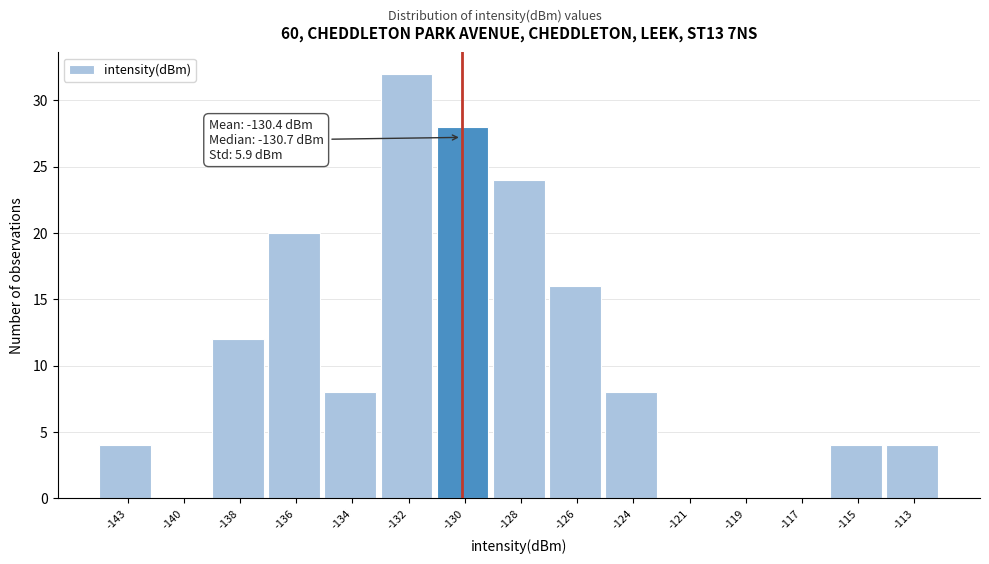

Reading left to right, extract all data points from this chart.

-143=4	-140=0	-138=12	-136=20	-134=8	-132=32	-130=28	-128=24	-126=16	-124=8	-121=0	-119=0	-117=0	-115=4	-113=4